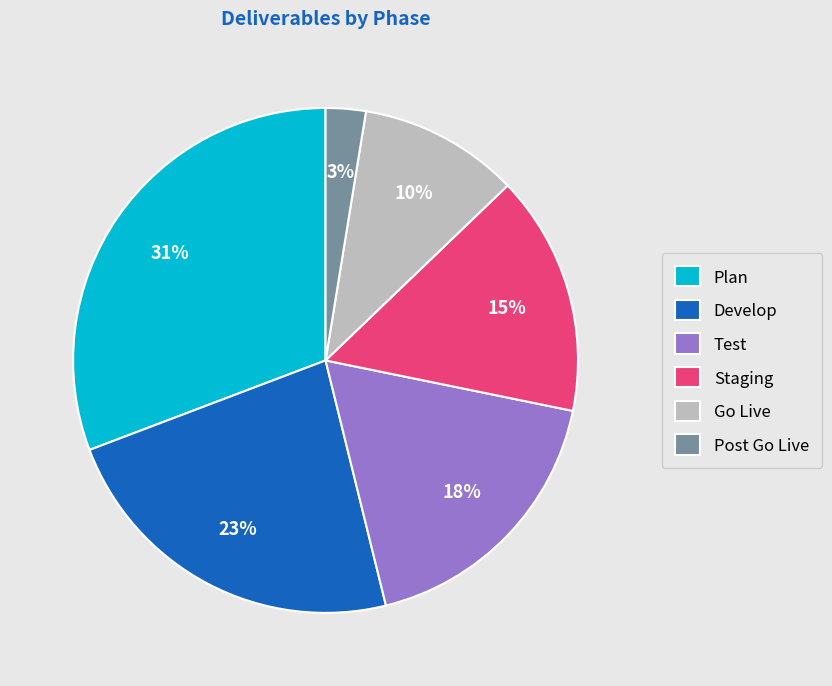

Is there any slice that represents more than half of the pie?

No